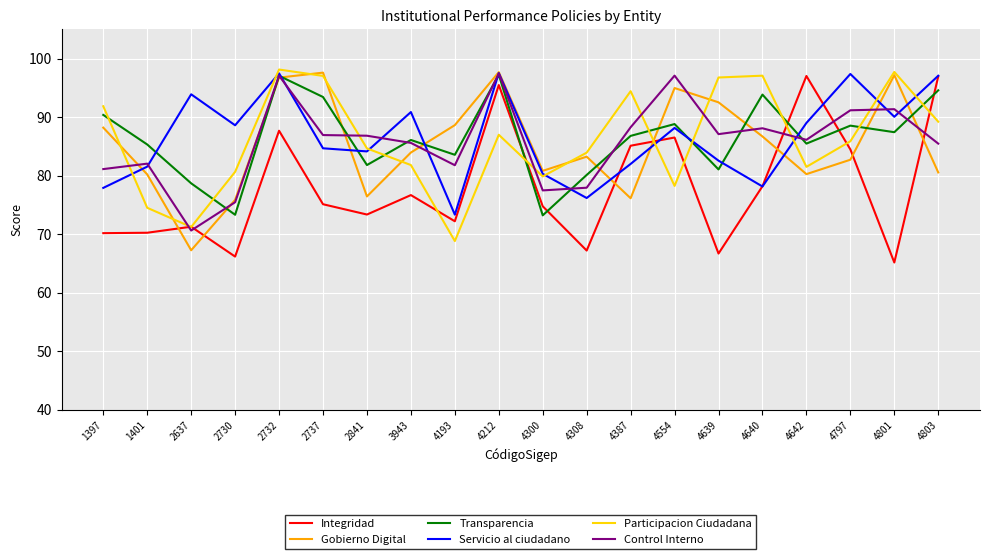

Is the value of Servicio al ciudadano at 4387 greater than the value of Transparencia at 2637?

Yes